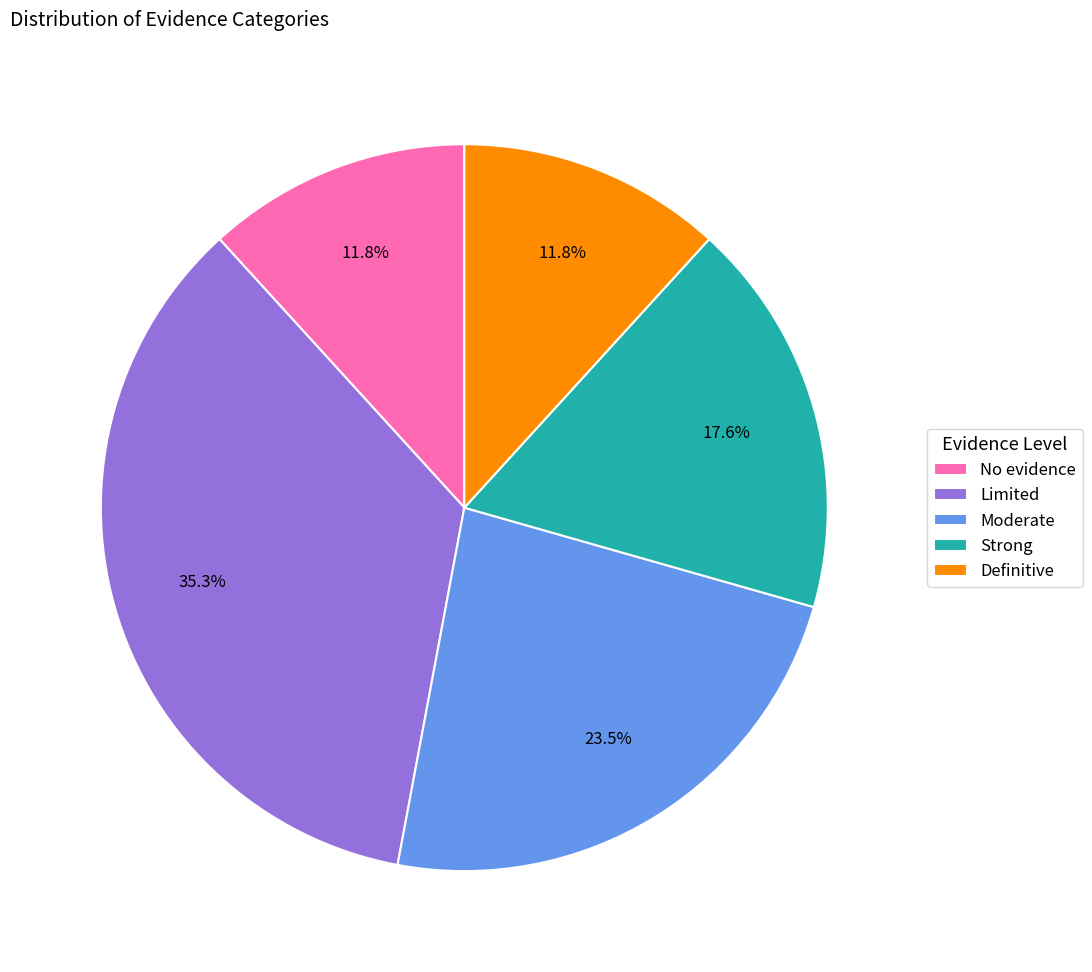

Count the number of slices in the pie.

5